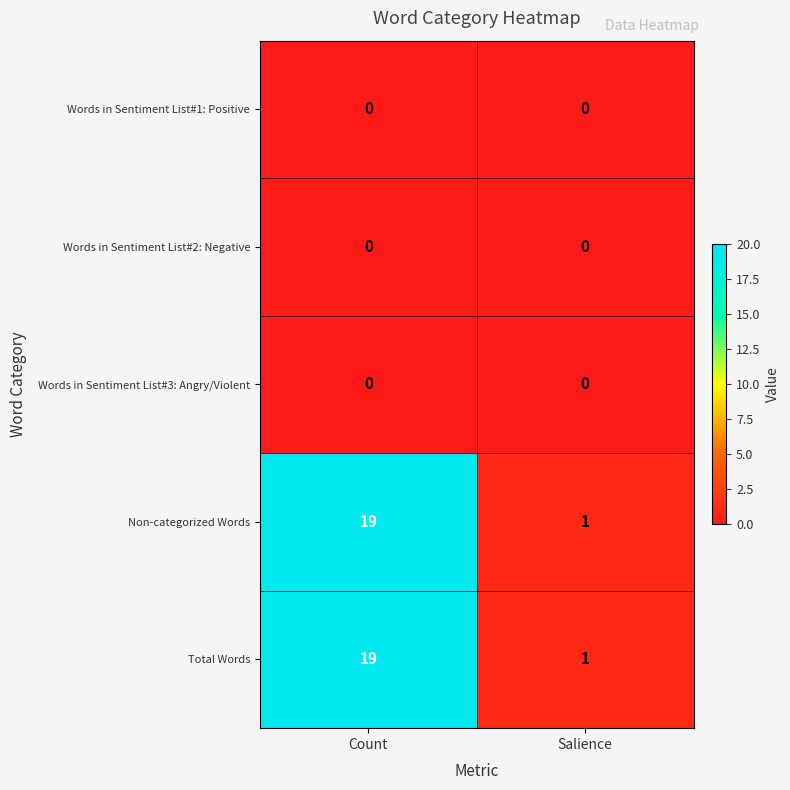

What is the difference between the highest and lowest values at Count?

19